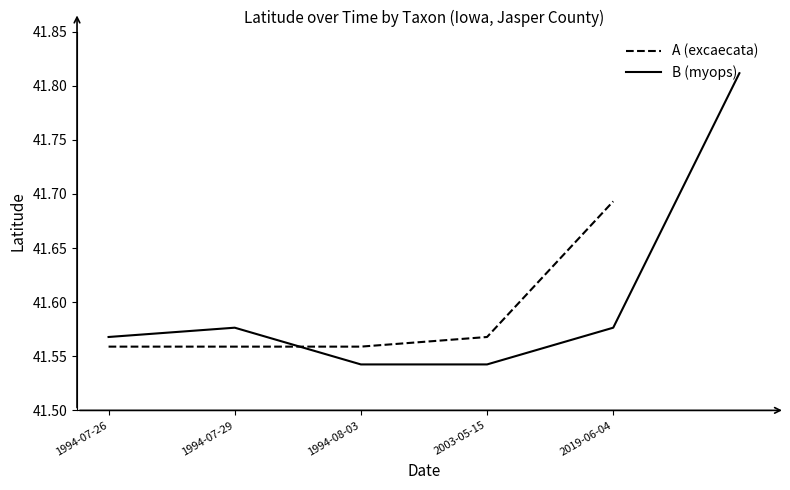

At which category does the chart reach its minimum across all series?

1994-07-26